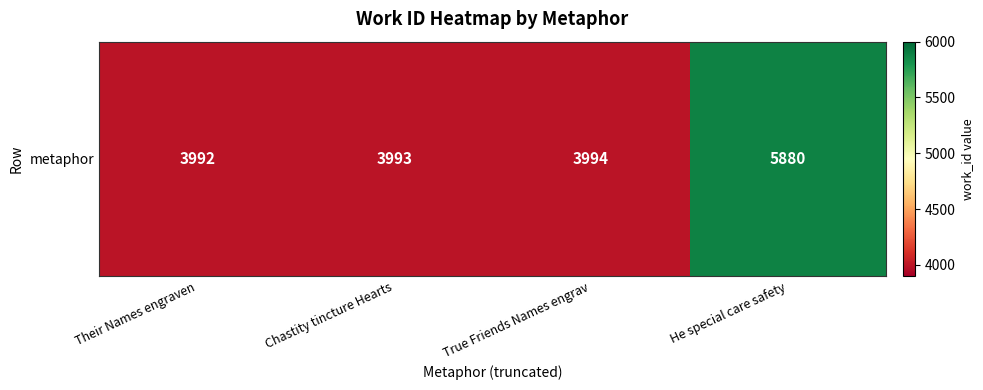

The value at He special care safety is 5880. True or false?

True